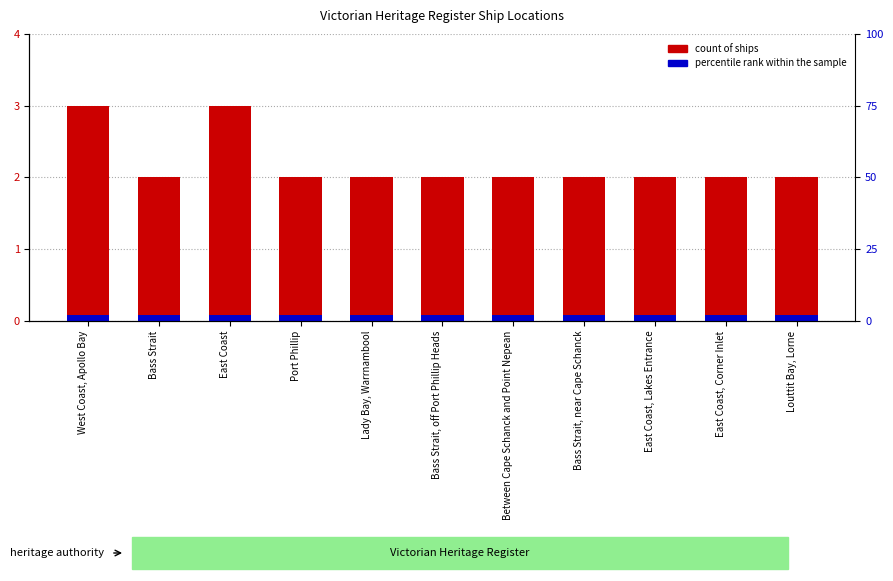

Count the values in the range 2 to 3.

11